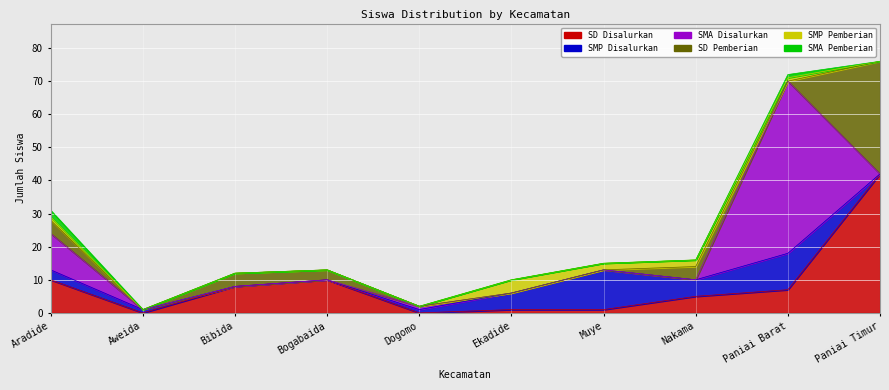

At how many categories does at least one series exceed 38?

2